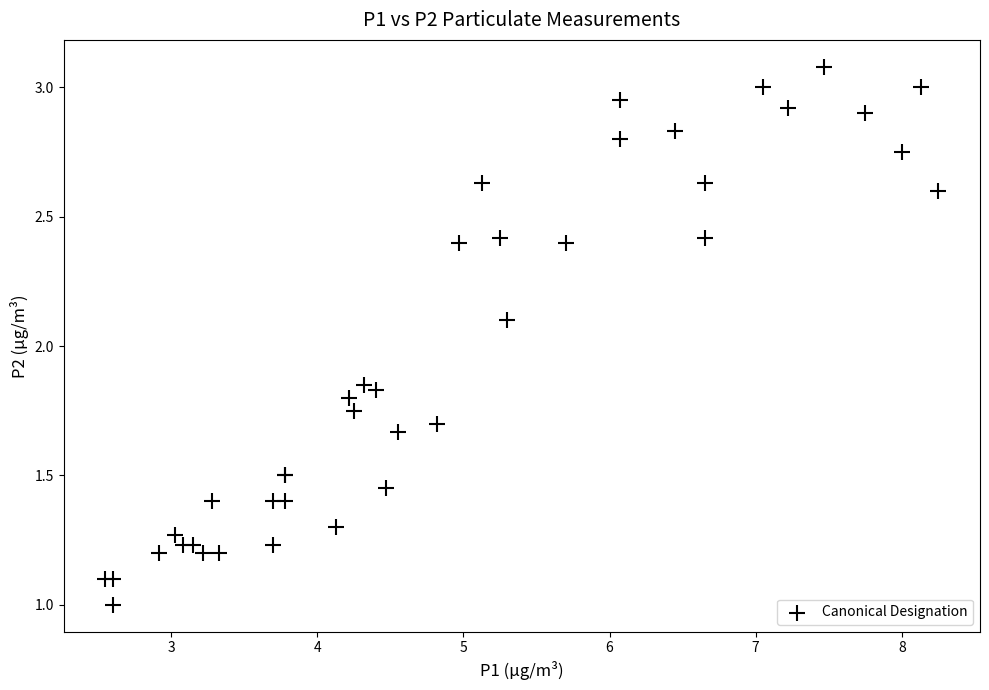

What Y value in the scatter plot is closest to 2?

2.1